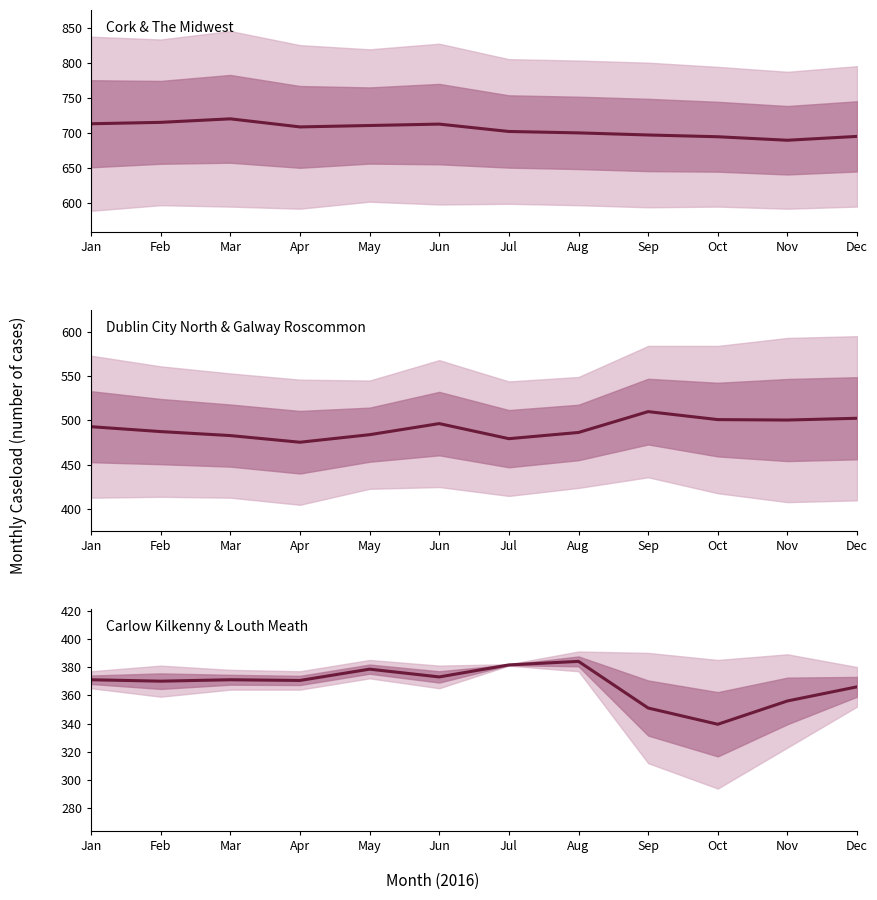

Between Jan and Jul, which series saw the biggest shift?

Dublin City North & Galway Roscommon